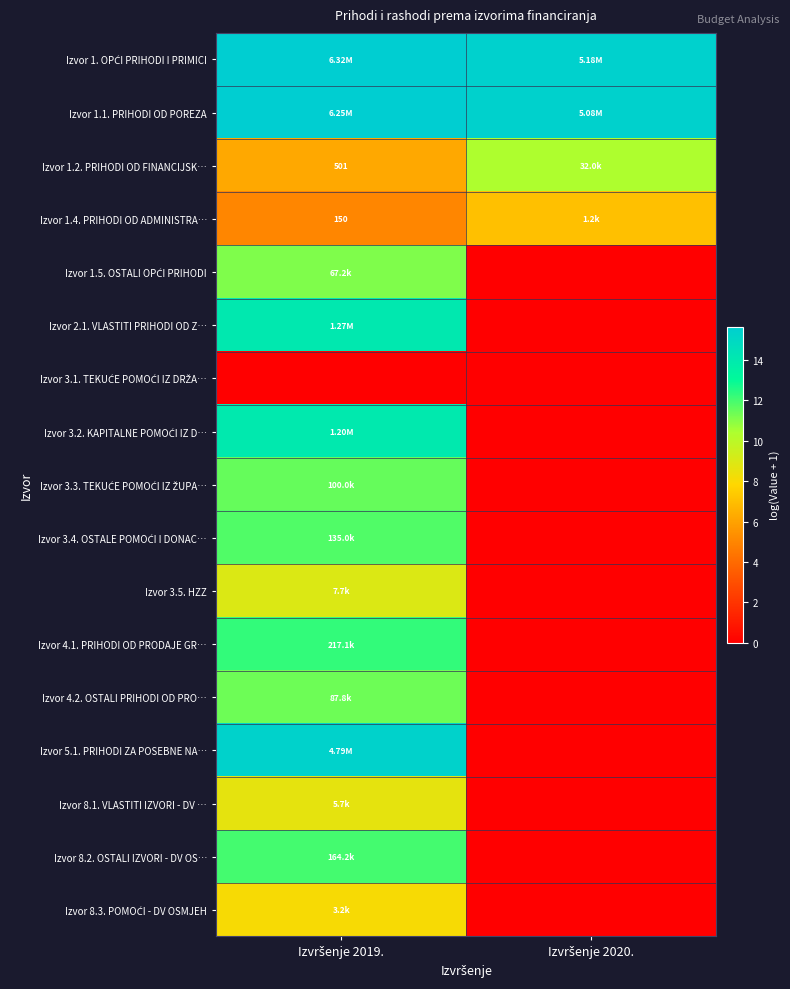

The value of Izvor 1.4. PRIHODI OD ADMINISTRA… at Izvršenje 2020. is 11.6. True or false?

False